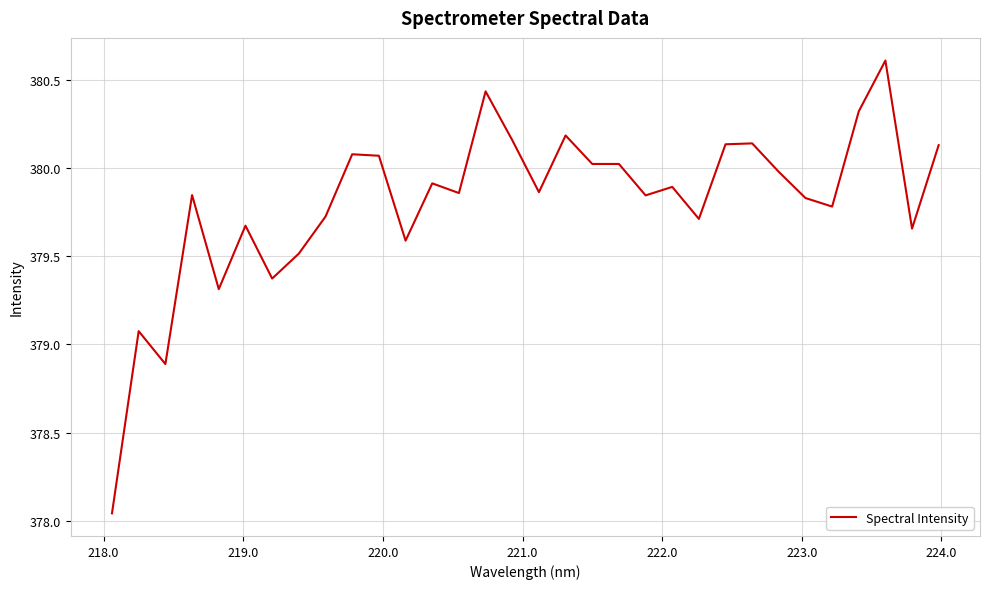

What is the greatest value displayed?

380.6